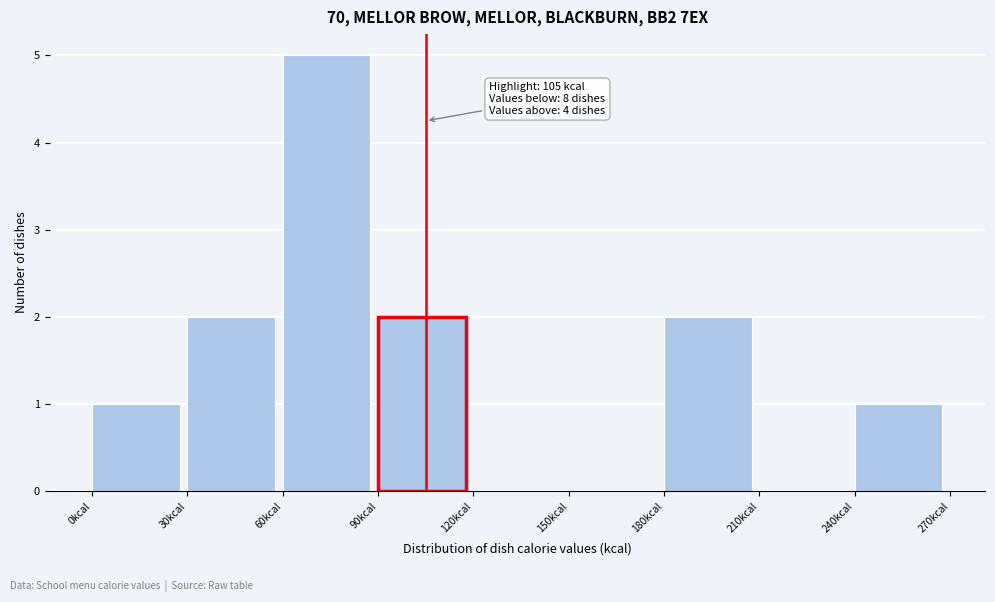

Which range on the x-axis has the tallest bar?

60 to 90